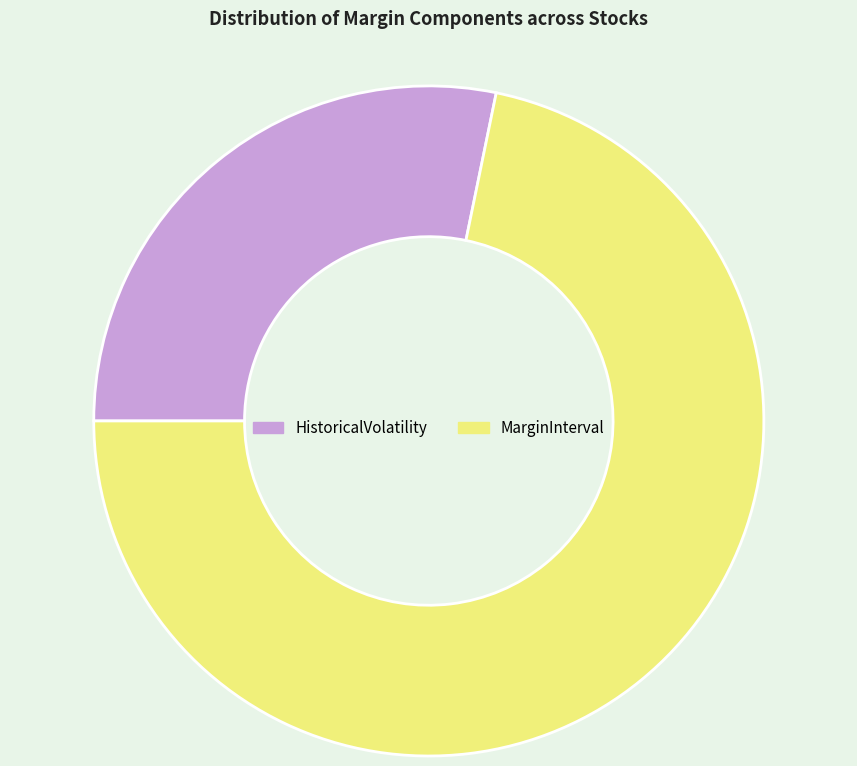

The MarginInterval slice represents 72% of the pie. True or false?

True